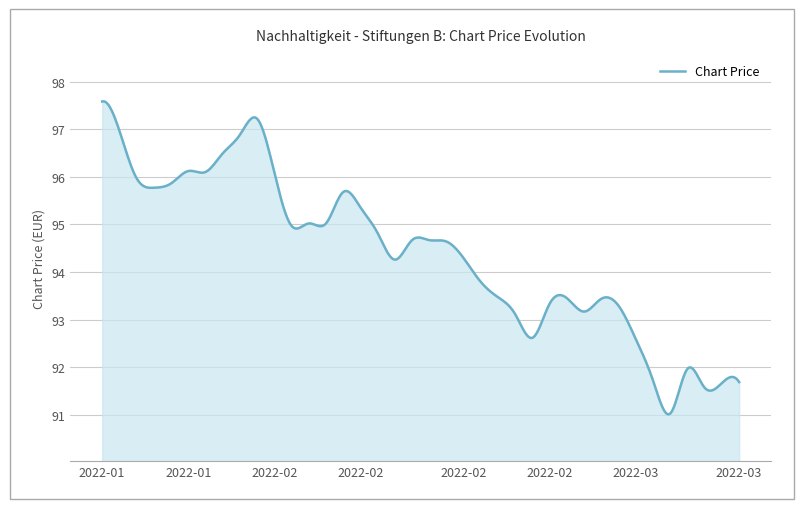

How many lines are shown in the chart?

1